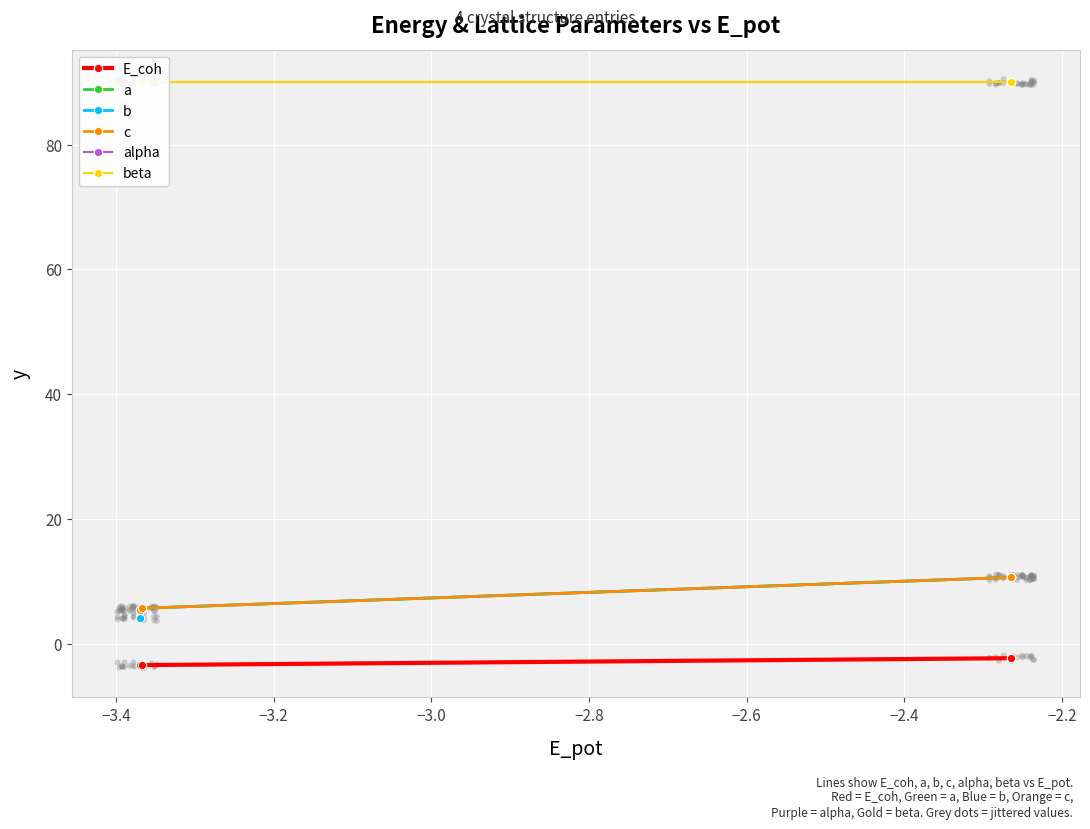

What is the total value across all series at −3.4?

193.8